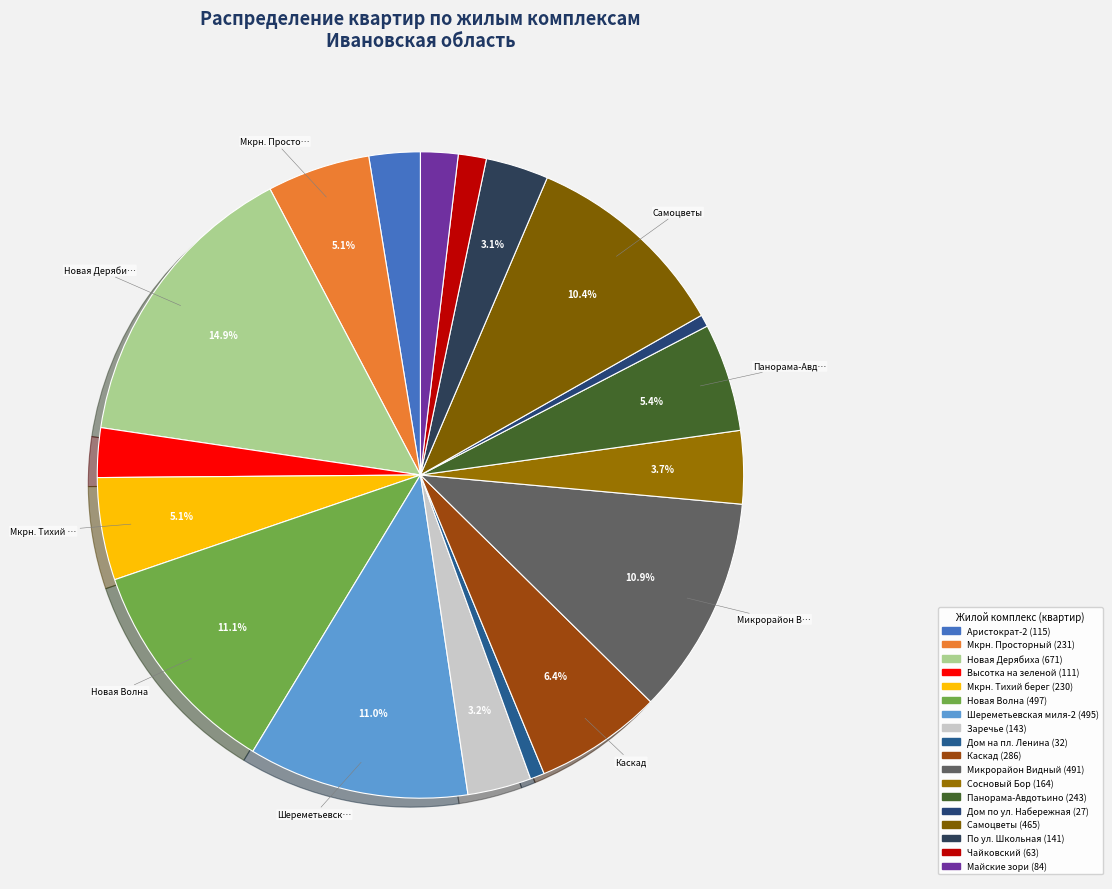

How much of the chart is everything except Каскад?

93.6%